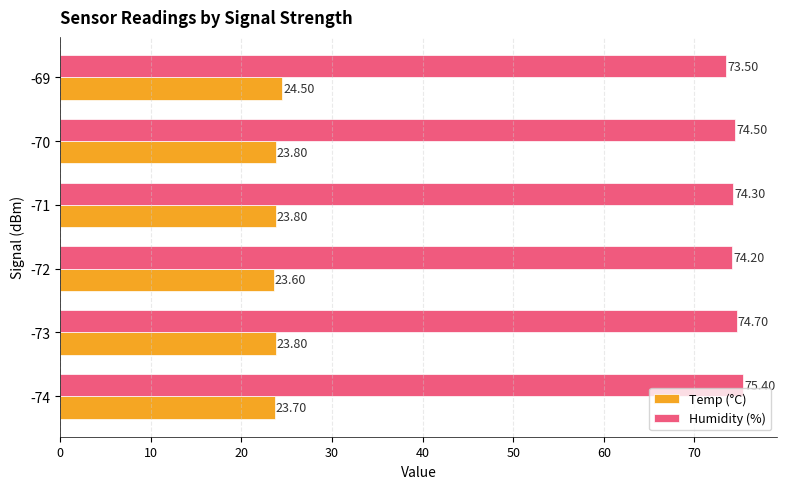

Rank the series by their average value, from lowest to highest.

Temp (°C), Humidity (%)